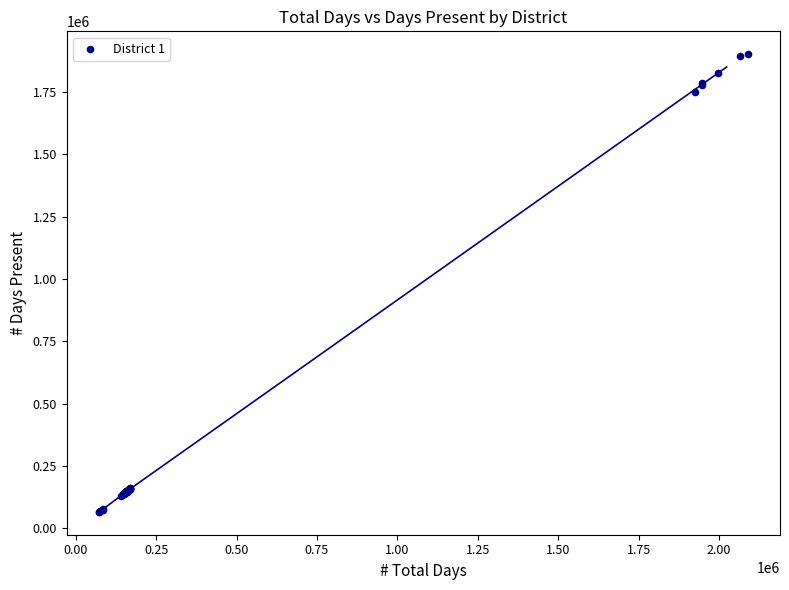

What Y value in the scatter plot is closest to 983319?

1750842